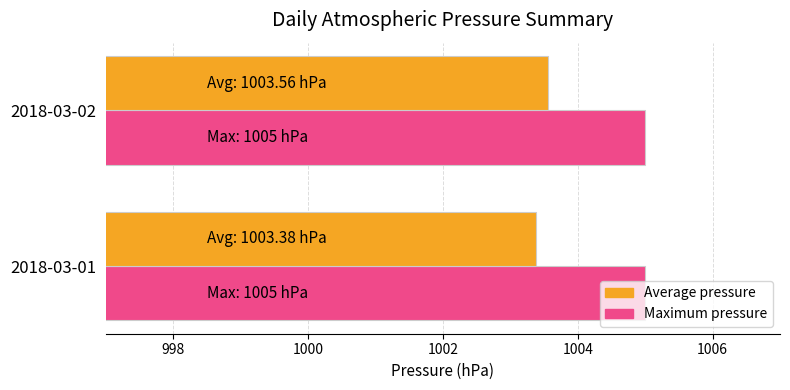

What is the sum of the Average pressure values at 2018-03-01 and 2018-03-02?

2006.9